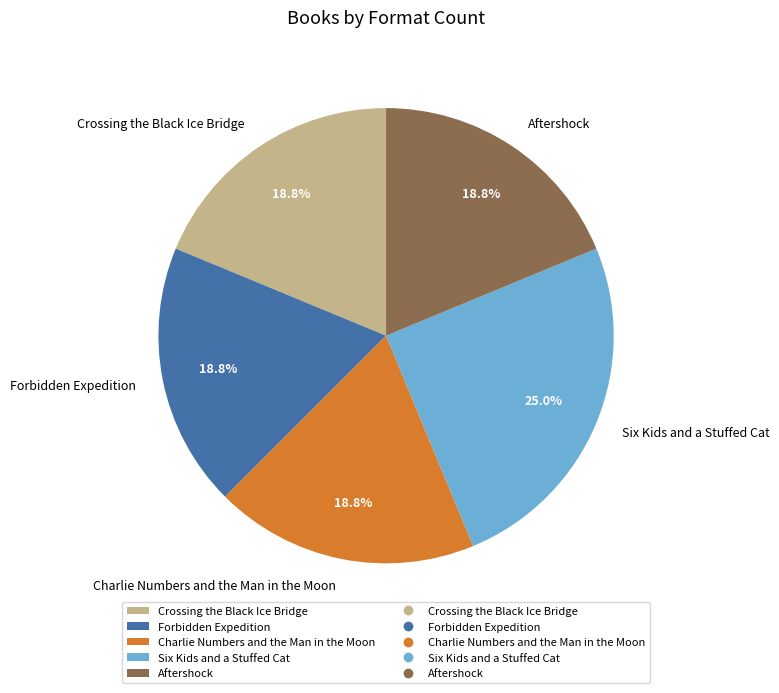

Between Crossing the Black Ice Bridge and Six Kids and a Stuffed Cat, which is larger?

Six Kids and a Stuffed Cat